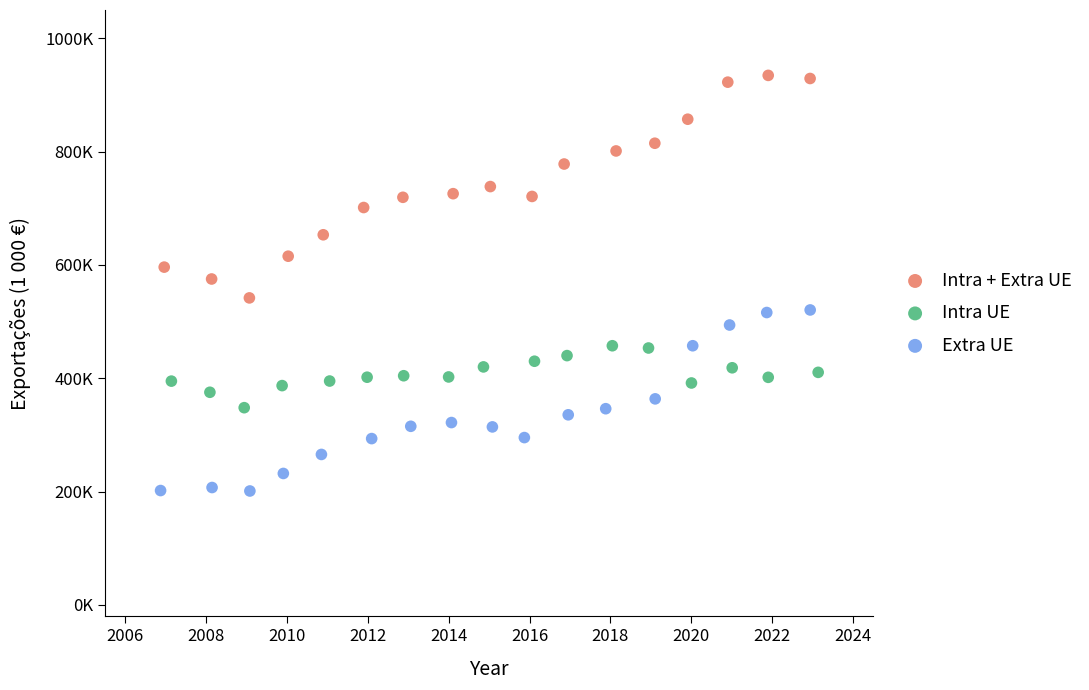

What are all the series names shown in the legend?

Intra + Extra UE, Intra UE, Extra UE